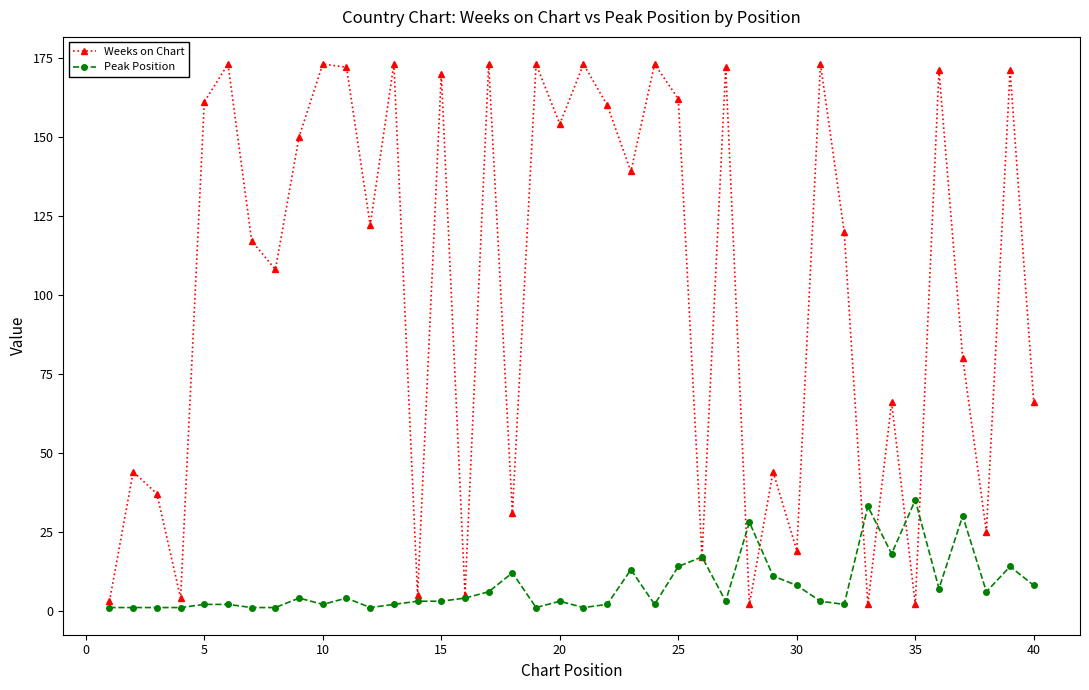

True or false: Weeks on Chart has more than 2 interior local peaks.

True